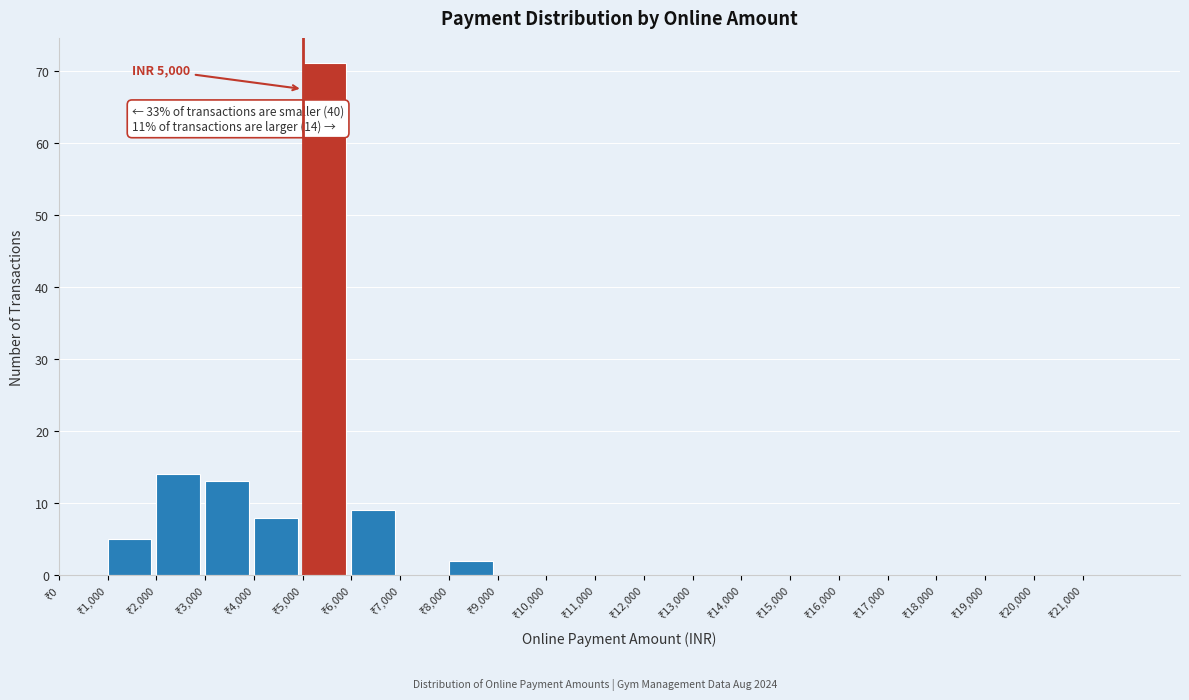

Which range on the x-axis has the tallest bar?

5000 to 6000